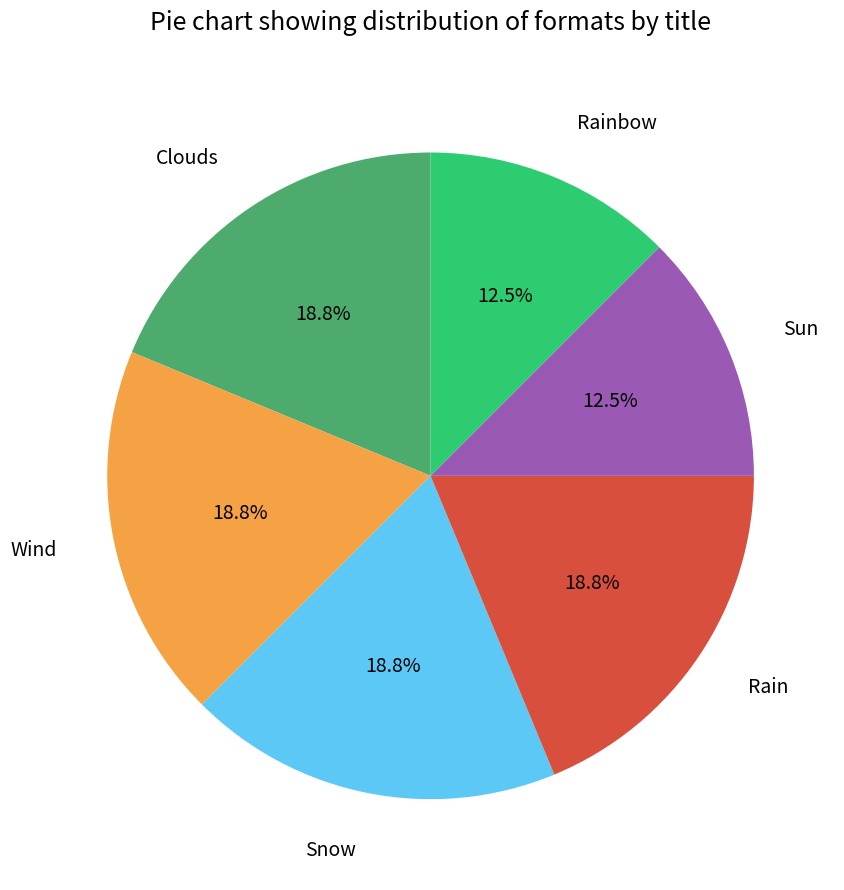

Is there a majority slice in this chart?

No